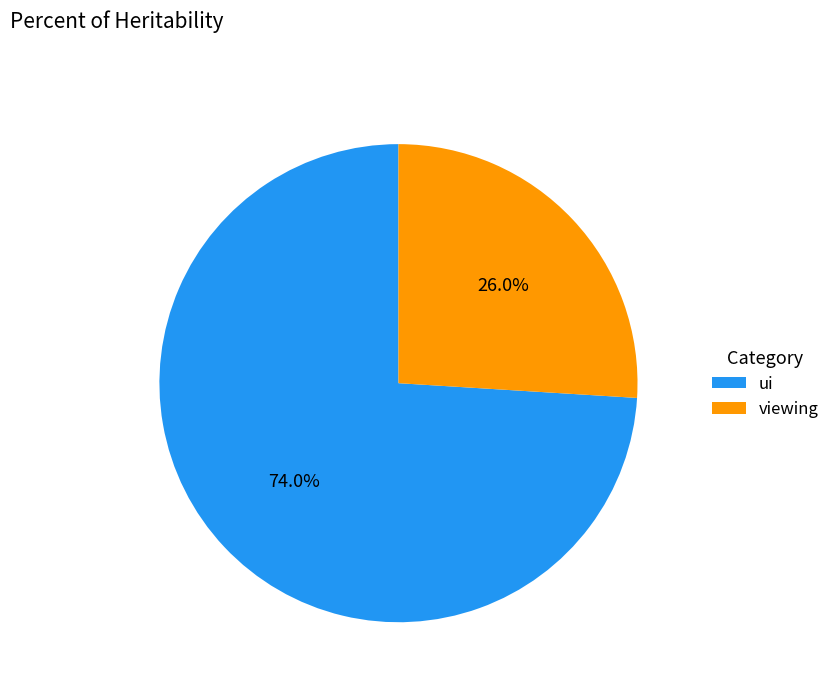

What is the largest slice in the pie chart?

ui